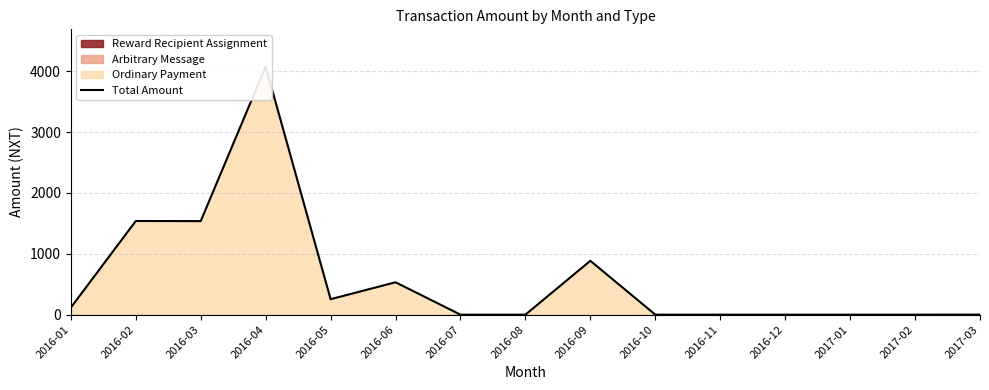

At which category does the data reach its first local valley?

2016-03